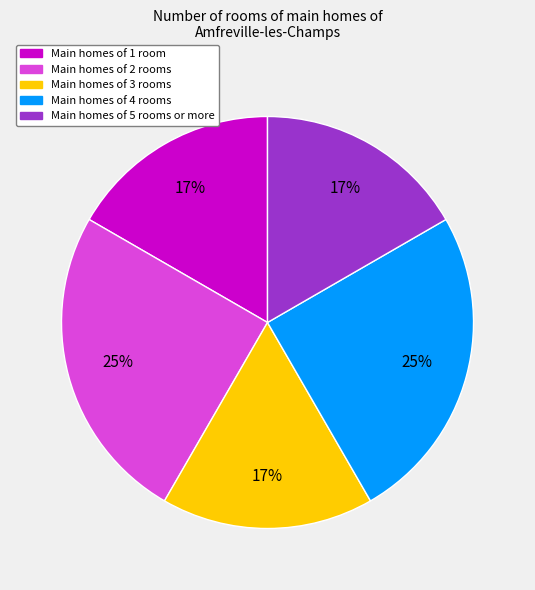

To the nearest percent, what is the difference between the largest and smallest slice percentages?

8%